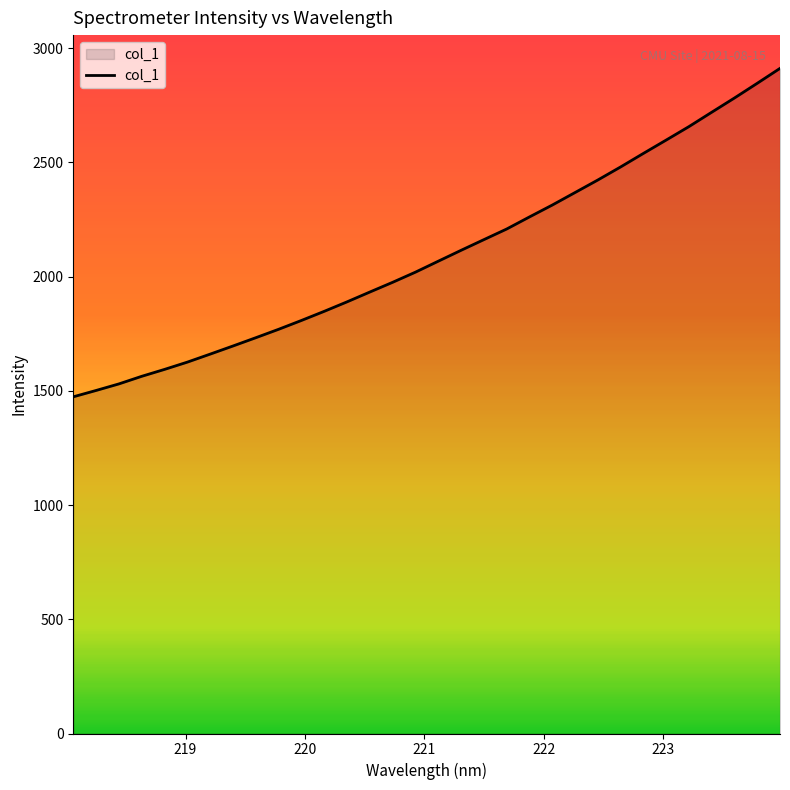

Reading right to left, list all the values displayed in this chart.

2911.4	2846.1	2781.8	2719.3	2656.5	2597.5	2539.1	2479.9	2422.7	2367.9	2313.1	2261.1	2208.2	2161.7	2115.0	2067.4	2019.5	1975.1	1932.5	1889.5	1848.0	1808.0	1769.4	1732.5	1696.3	1660.7	1625.7	1593.8	1563.5	1530.3	1501.6	1473.8